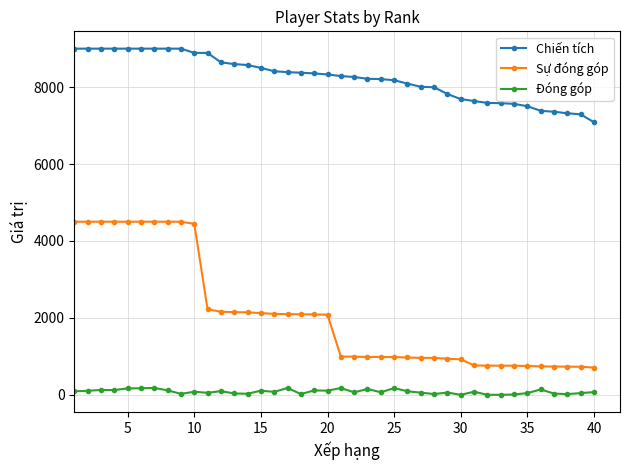

True or false: Sự đóng góp and Đóng góp cross at least once.

False